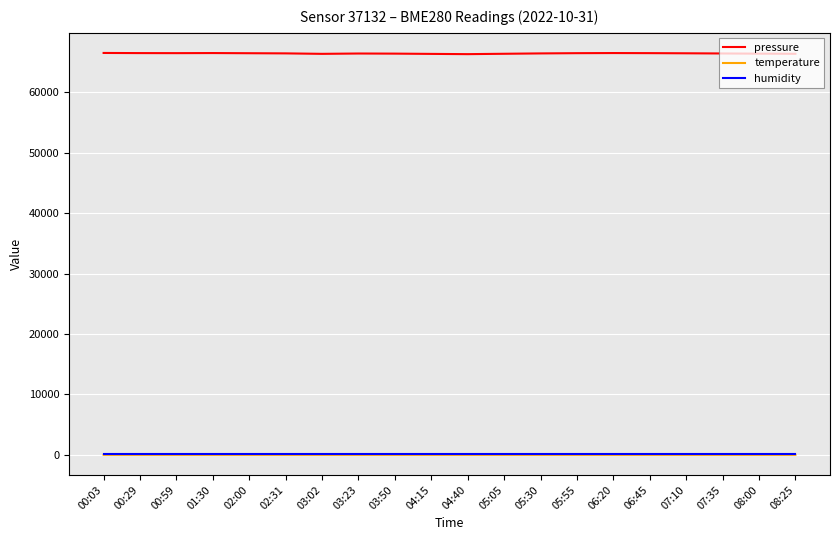

True or false: temperature and humidity cross at least once.

False